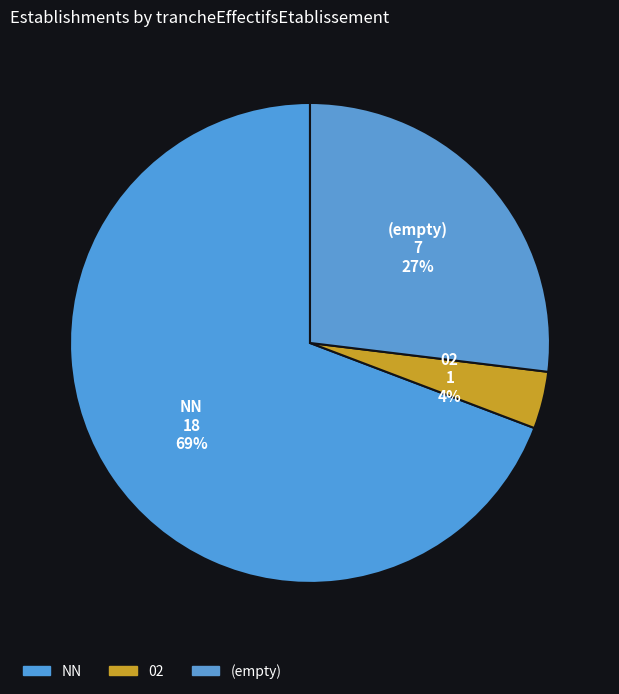

Combined, do (empty) and NN account for over 50%?

Yes